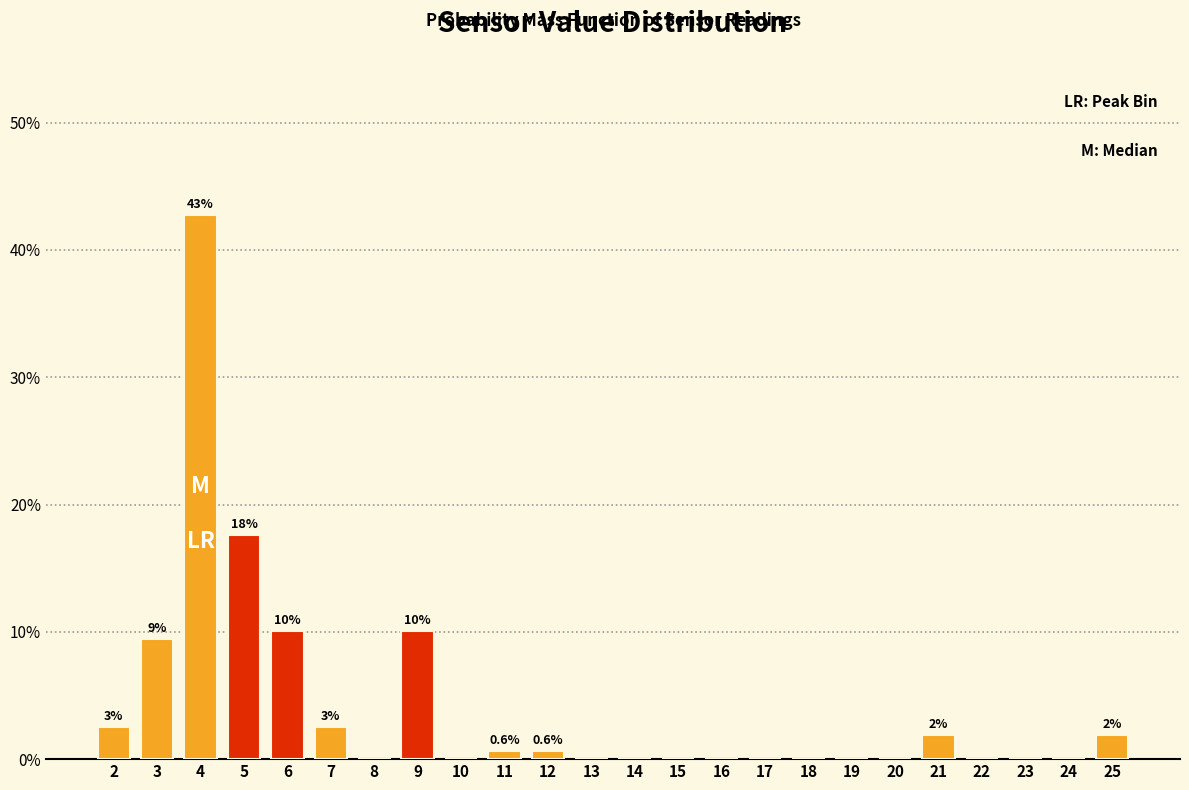

What is the change in value from 4 to 7?

-40.3